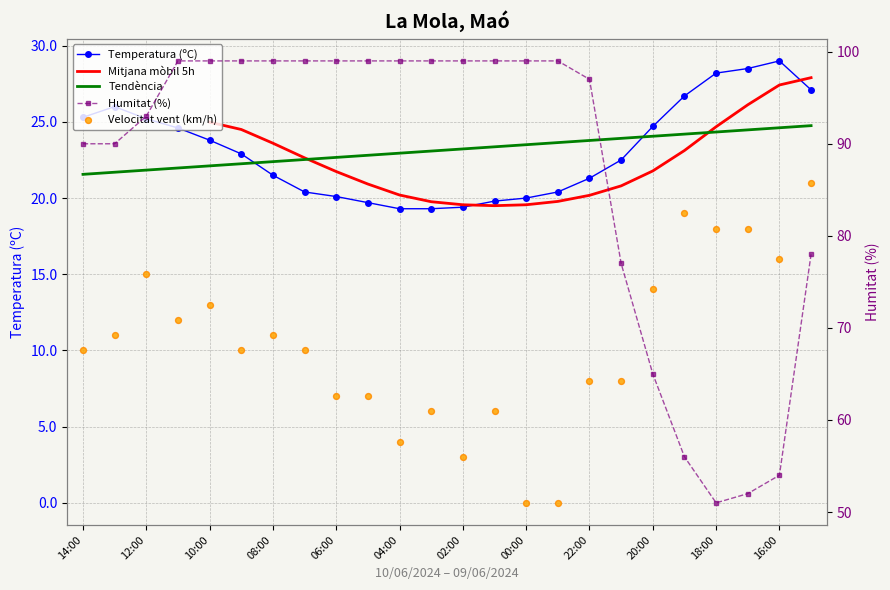

Which series has the largest total across all categories?

Humitat (%)